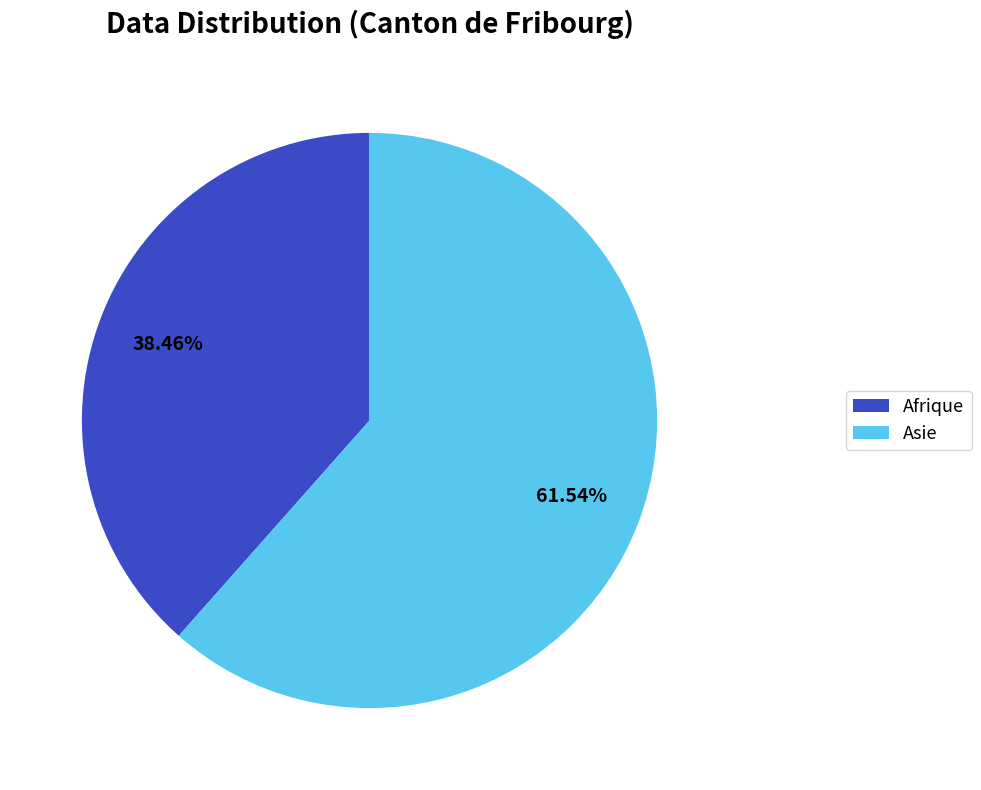

Do Asie and Afrique together represent more than half of the pie?

Yes